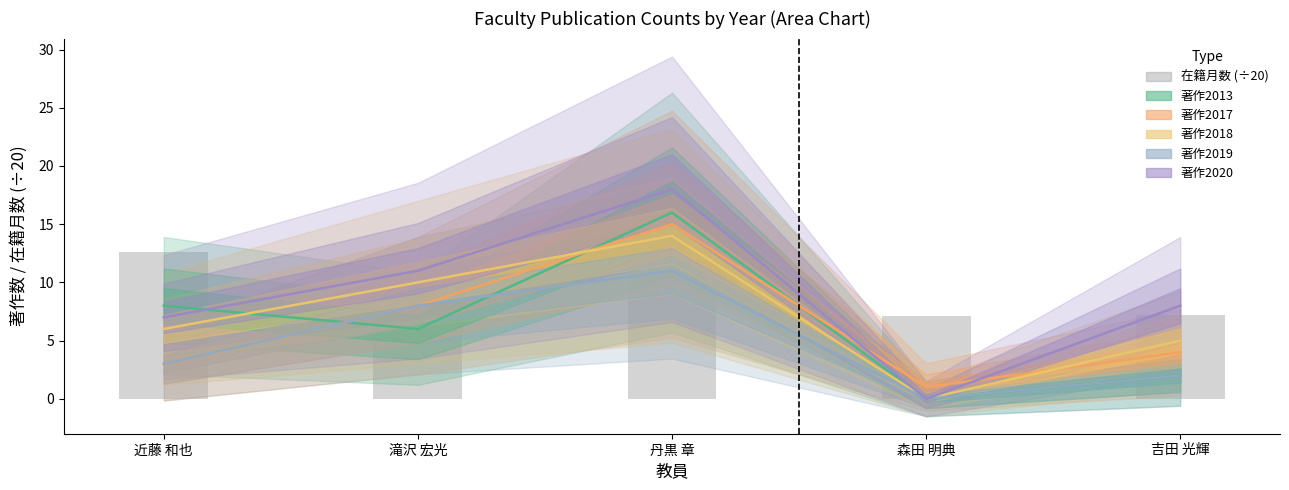

What are all the series names shown in the legend?

著作2013, 著作2017, 著作2018, 著作2019, 著作2020, 在籍月数 (÷20)